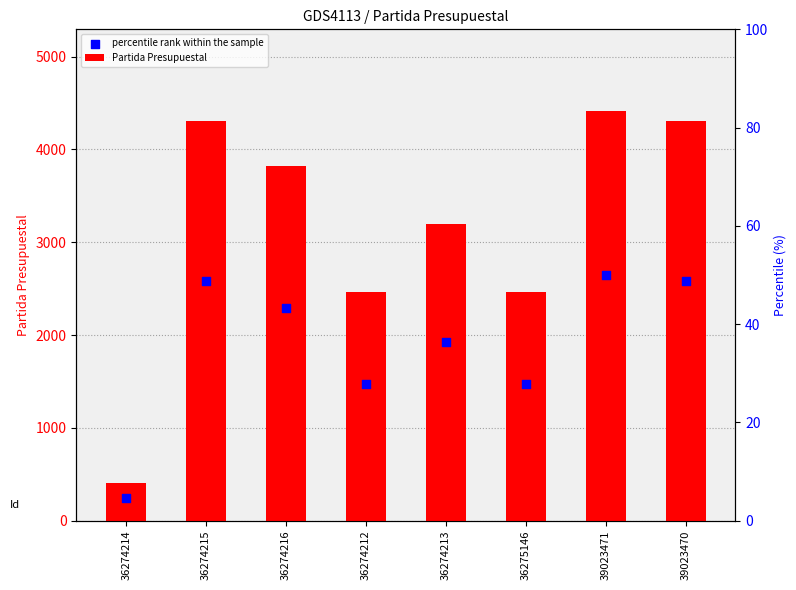

At how many categories does at least one series exceed 2816?

5